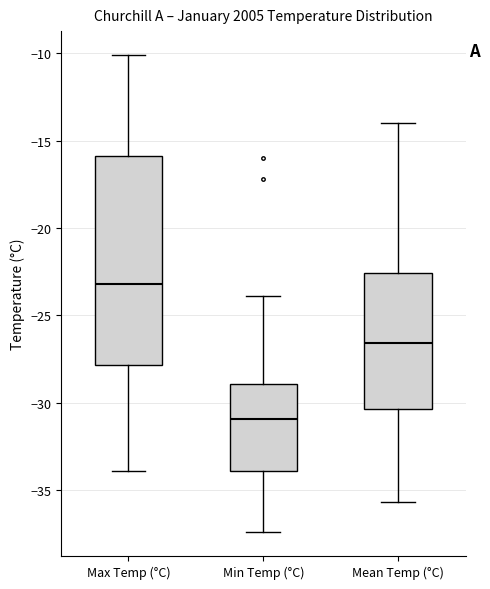

Which box is the tallest, from its lower edge to its upper edge?

Max Temp (°C)